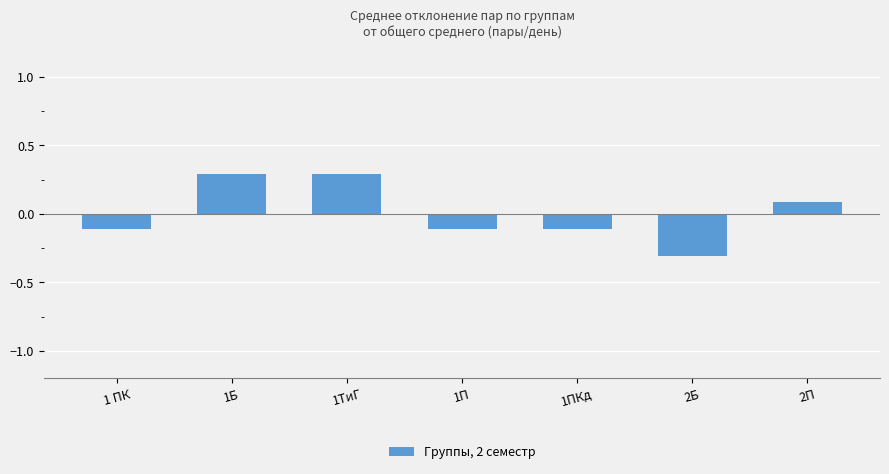

What is the change in value from 1ТиГ to 1П?

-0.4